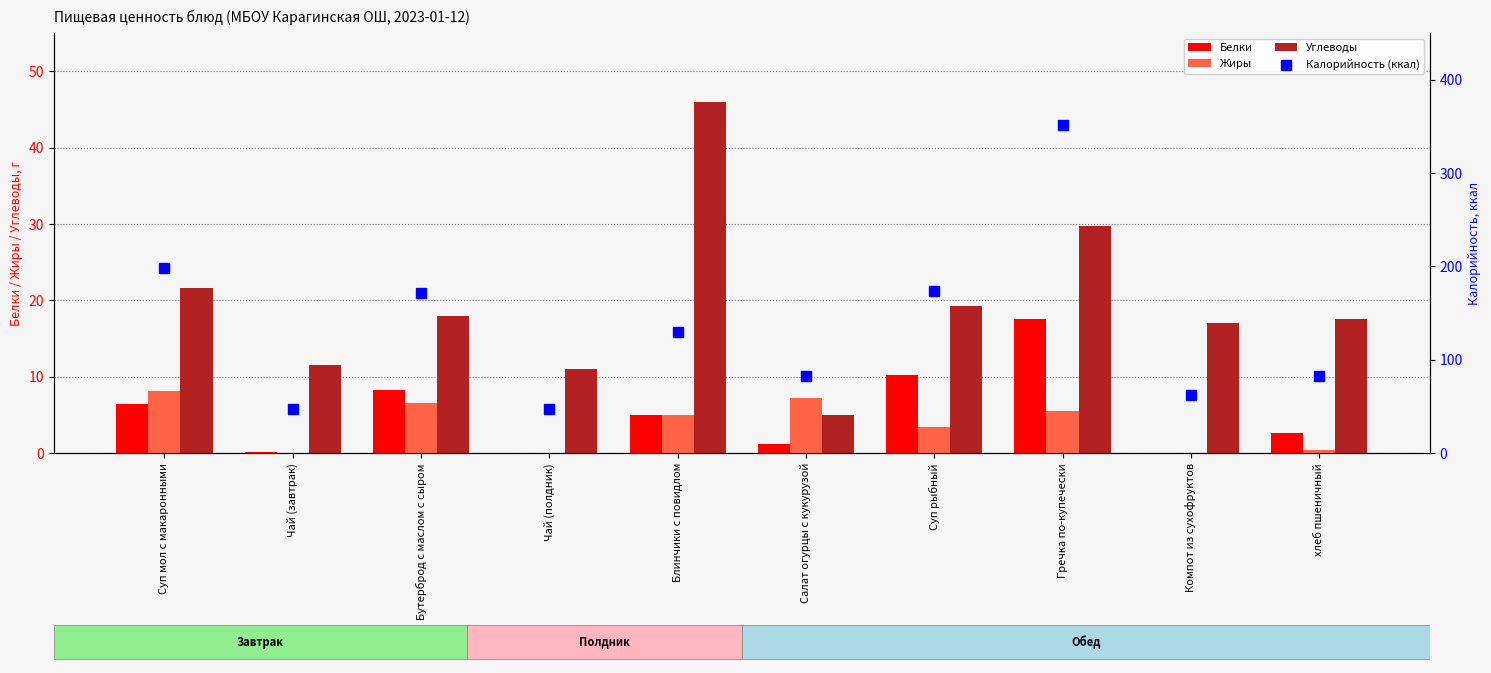

What are all the series names shown in the legend?

Белки, Жиры, Углеводы, Калорийность (ккал)